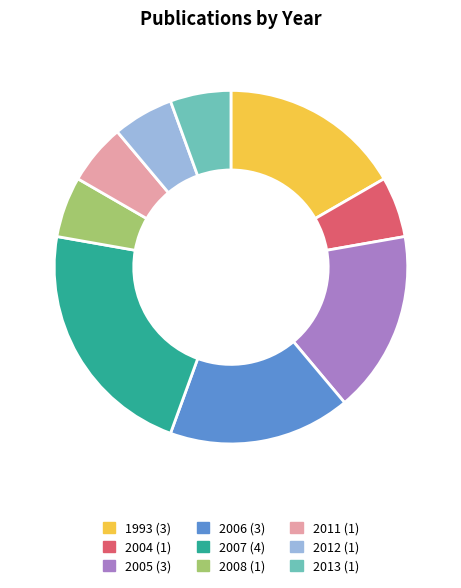

Approximately how many times larger is the value at 1993 compared to 2008?

3.0